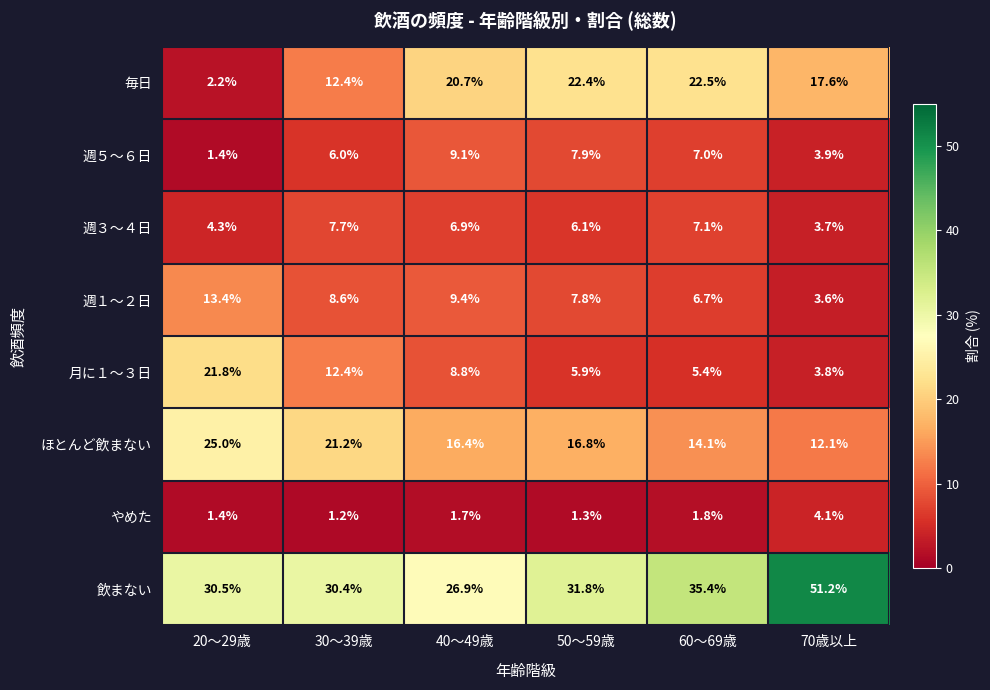

Where does the ほとんど飲まない series first go above 16?

20～29歳